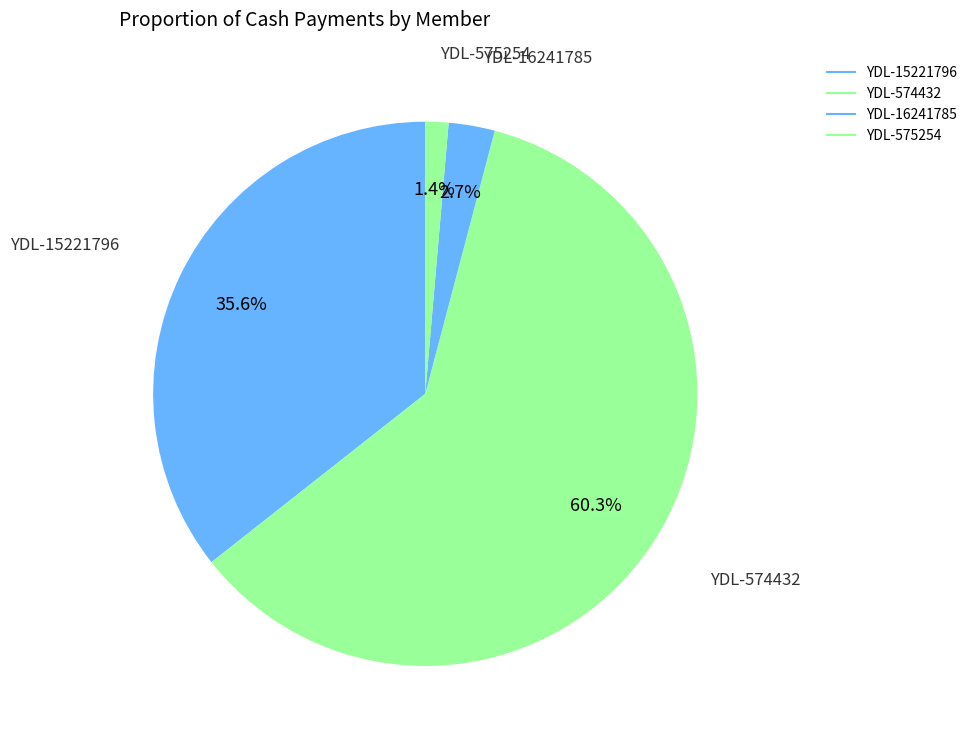

To the nearest percent, what percentage of the pie is YDL-15221796?

36%